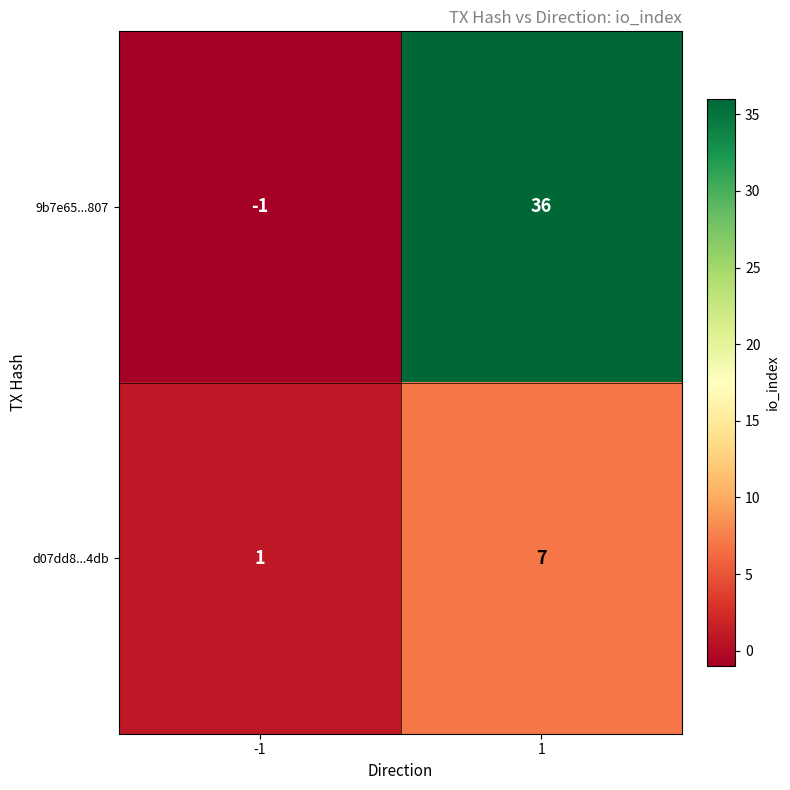

At which category is the sum across all series the highest?

1